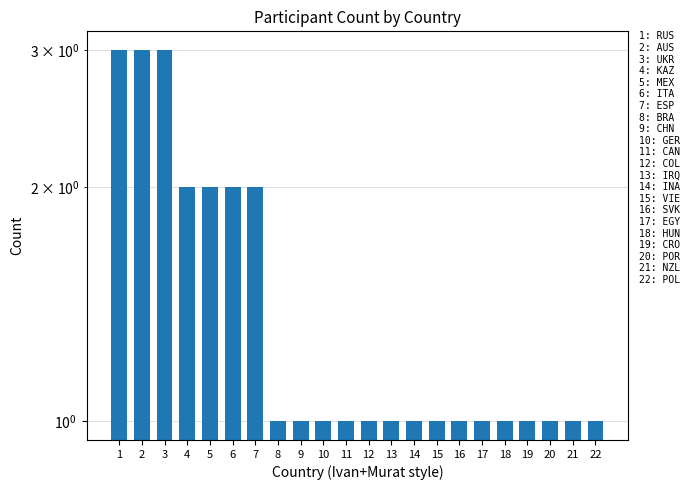

How many data points are above 1?

7